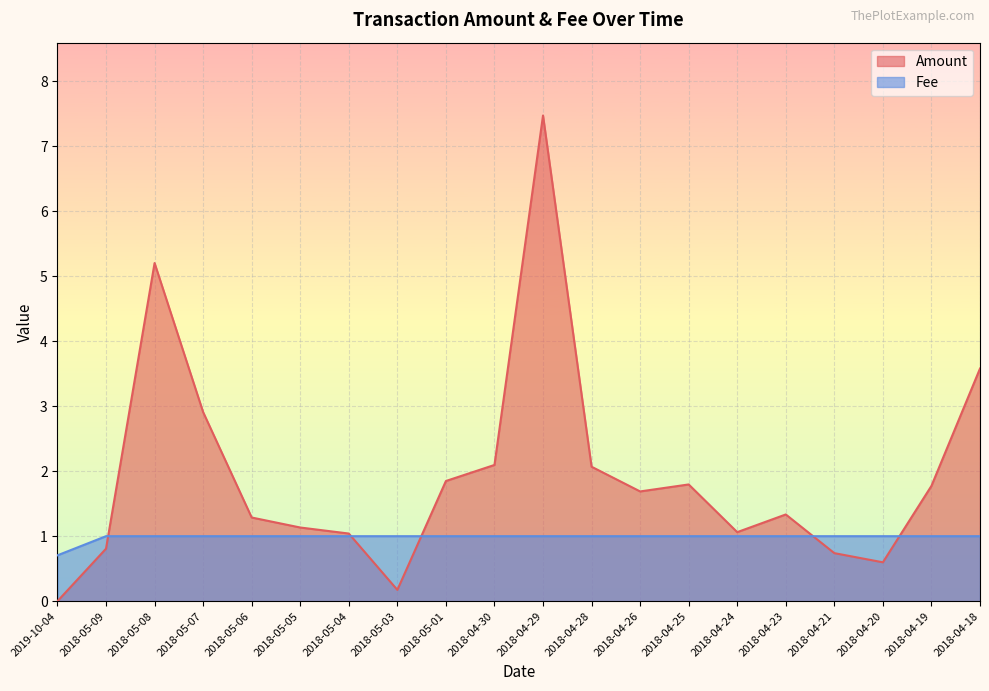

What is the total value across all series at 2018-04-19?

2.8